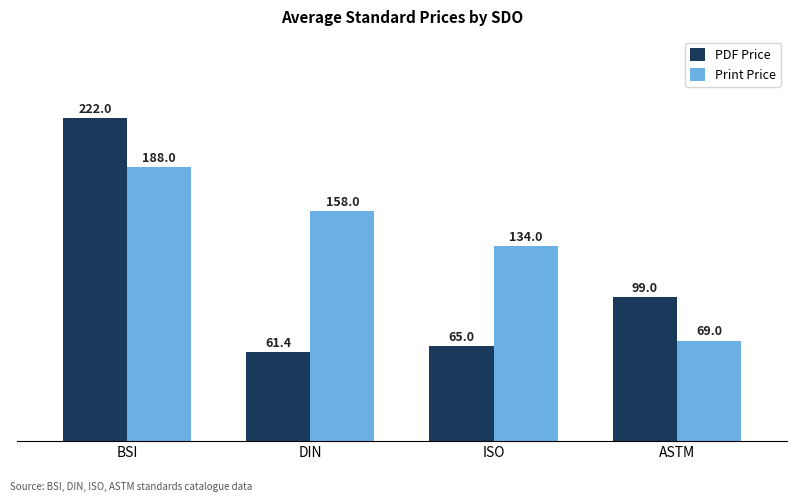

What is the maximum value for Print Price?

188.0